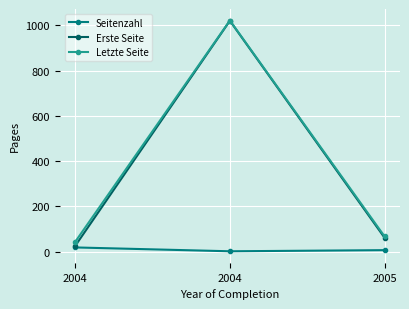

How many values in the Seitenzahl series are below 6?

1